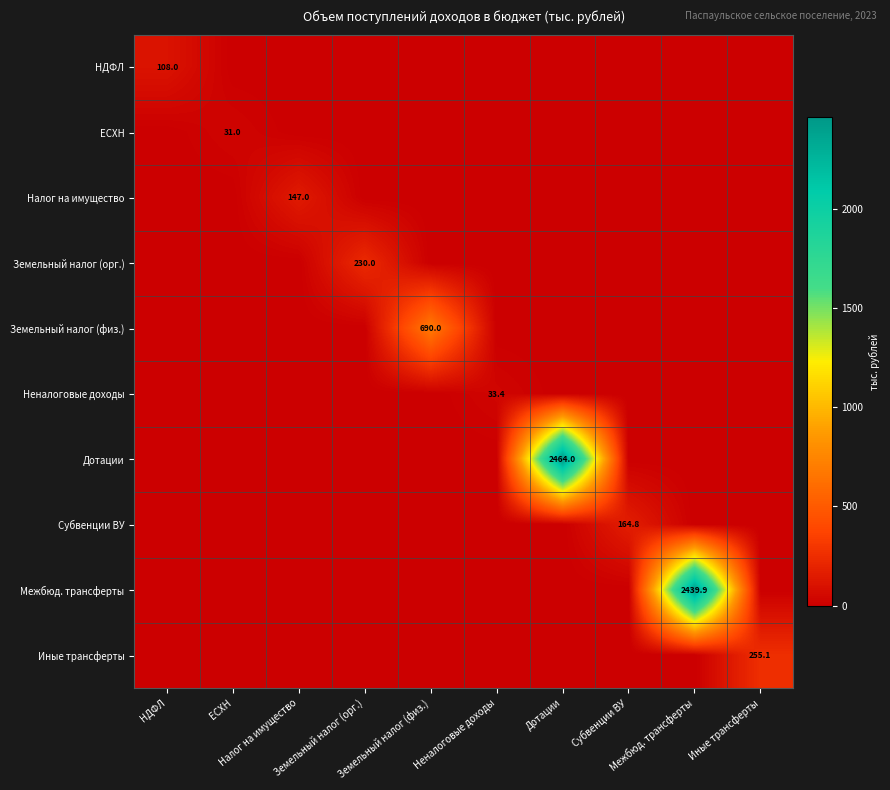

List the labels in order of Дотации value, smallest first.

НДФЛ, ЕСХН, Налог на имущество, Земельный налог (орг.), Земельный налог (физ.), Неналоговые доходы, Субвенции ВУ, Межбюд. трансферты, Иные трансферты, Дотации